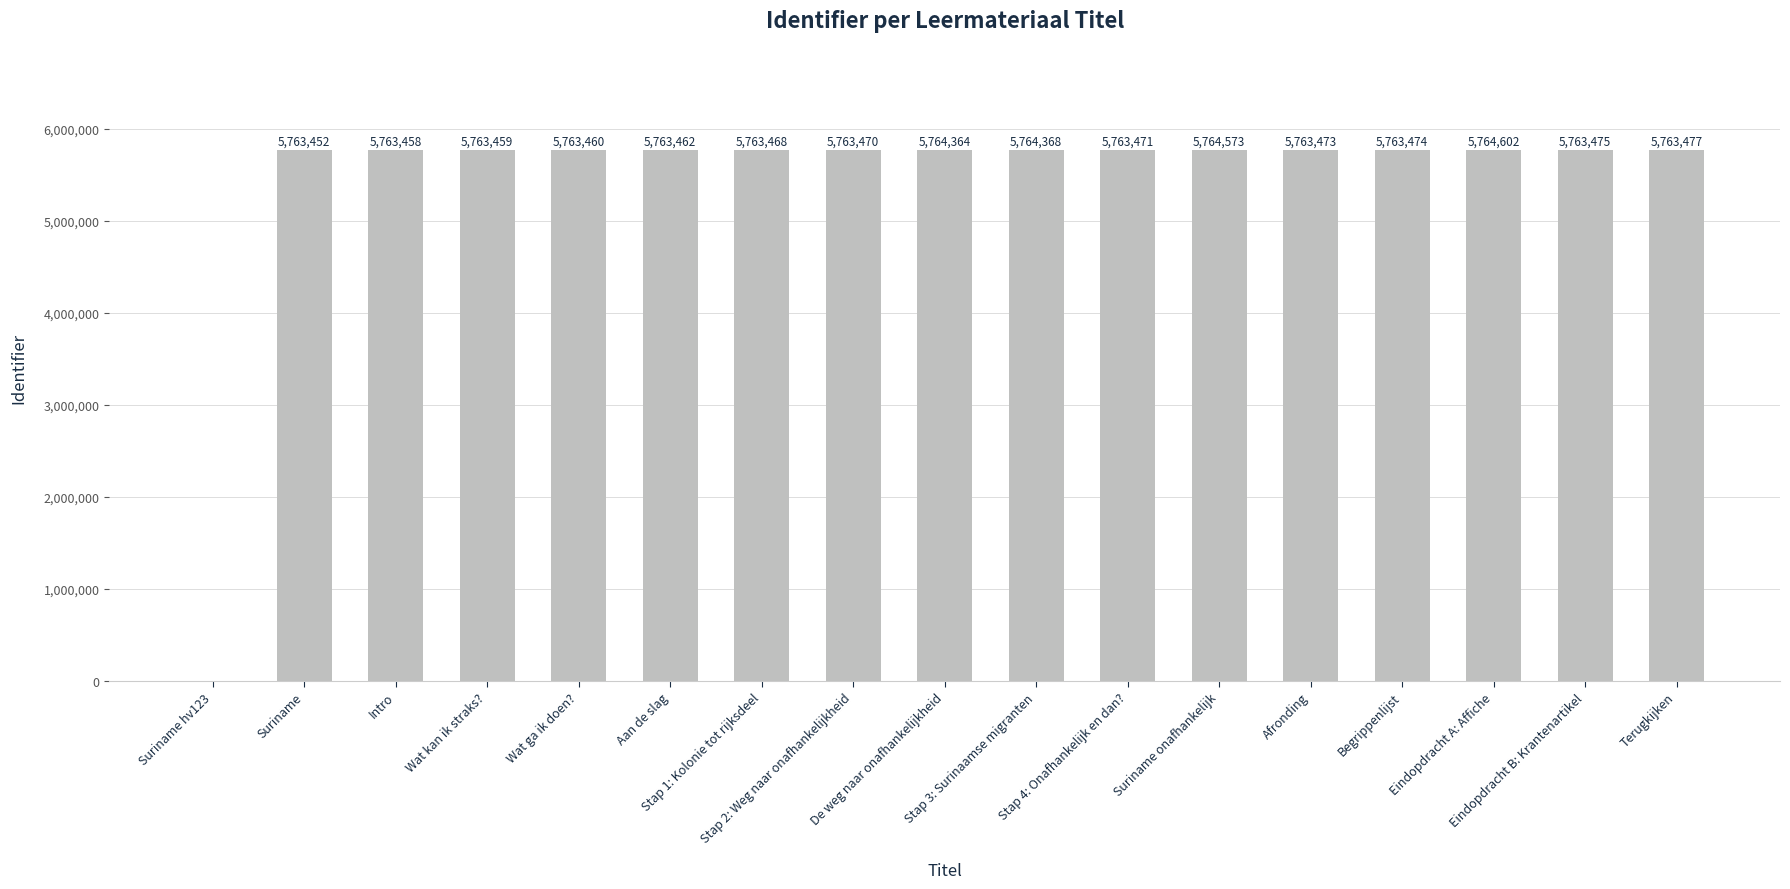

Is it true that the value at De weg naar onafhankelijkheid is 3970392?

False